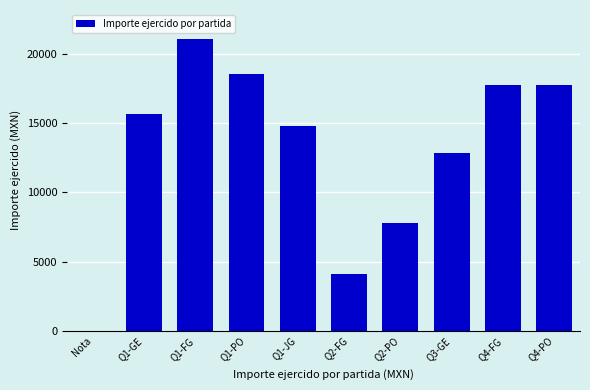

The chart shows a value of 21089.4 at Q1-FG. True or false?

True